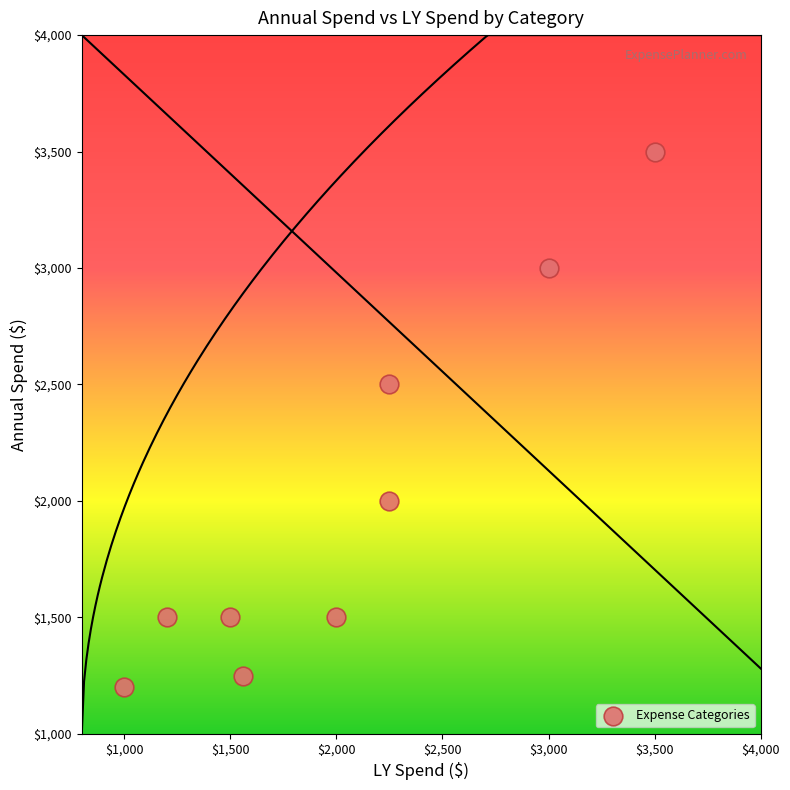

What is the average X value?

2029